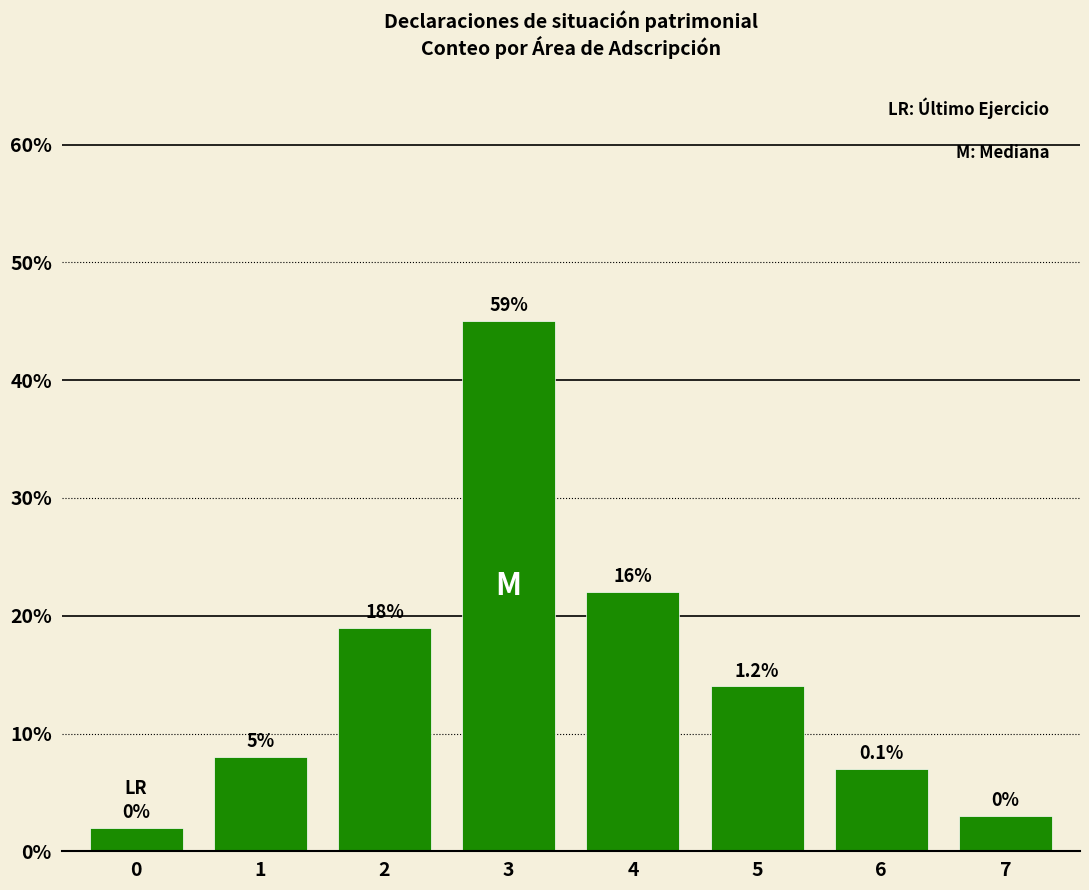

Does the chart contain any negative values?

No